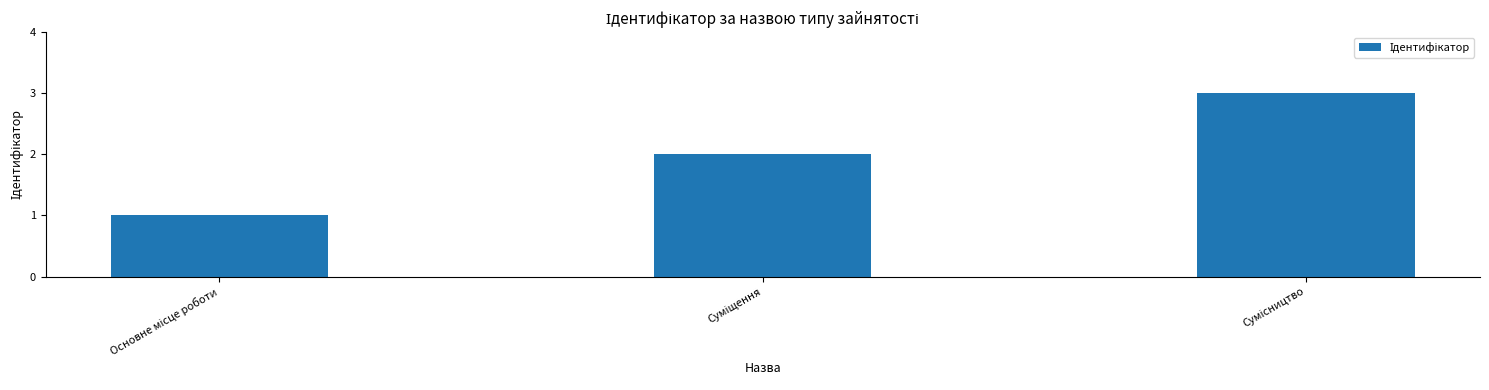

Count the values in the range 1 to 3.

3